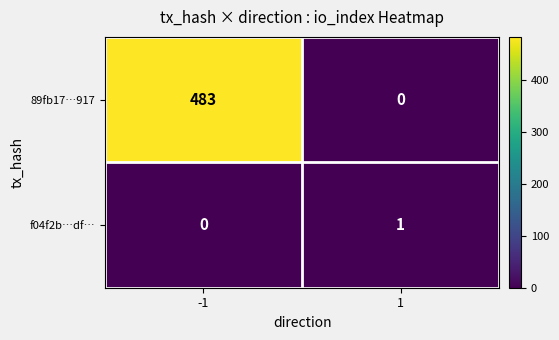

List the series in order of their overall mean, highest first.

89fb17…917, f04f2b…df…